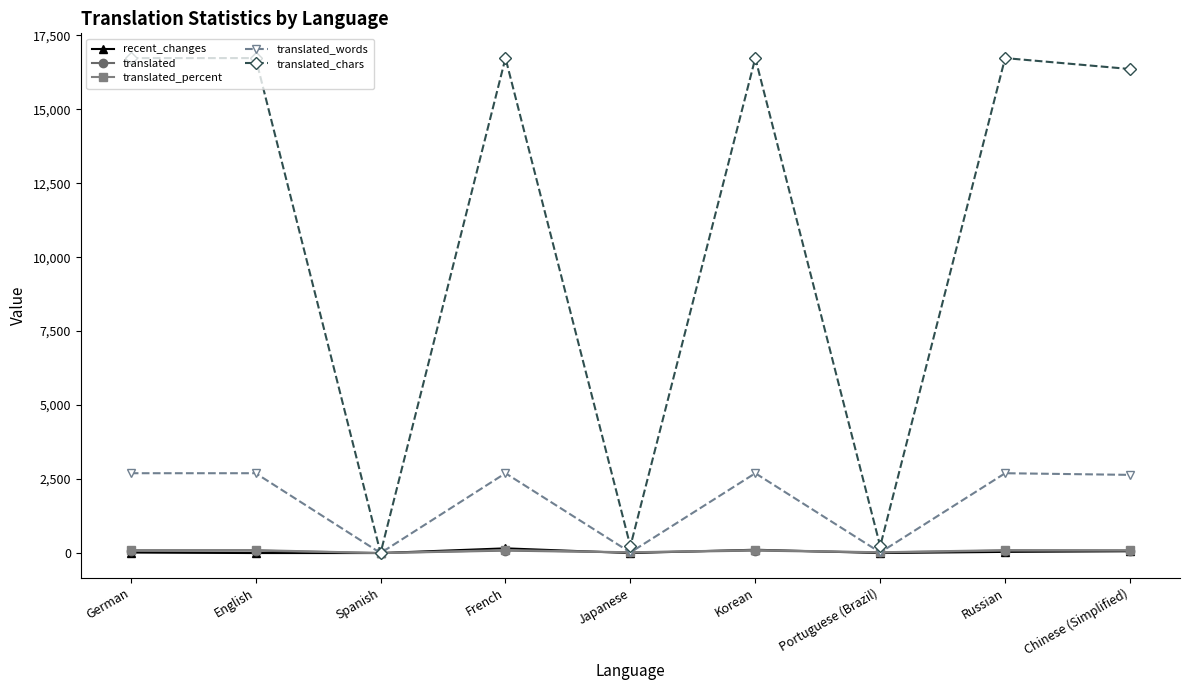

Is it true that translated_chars equals 16728.0 at German?

True